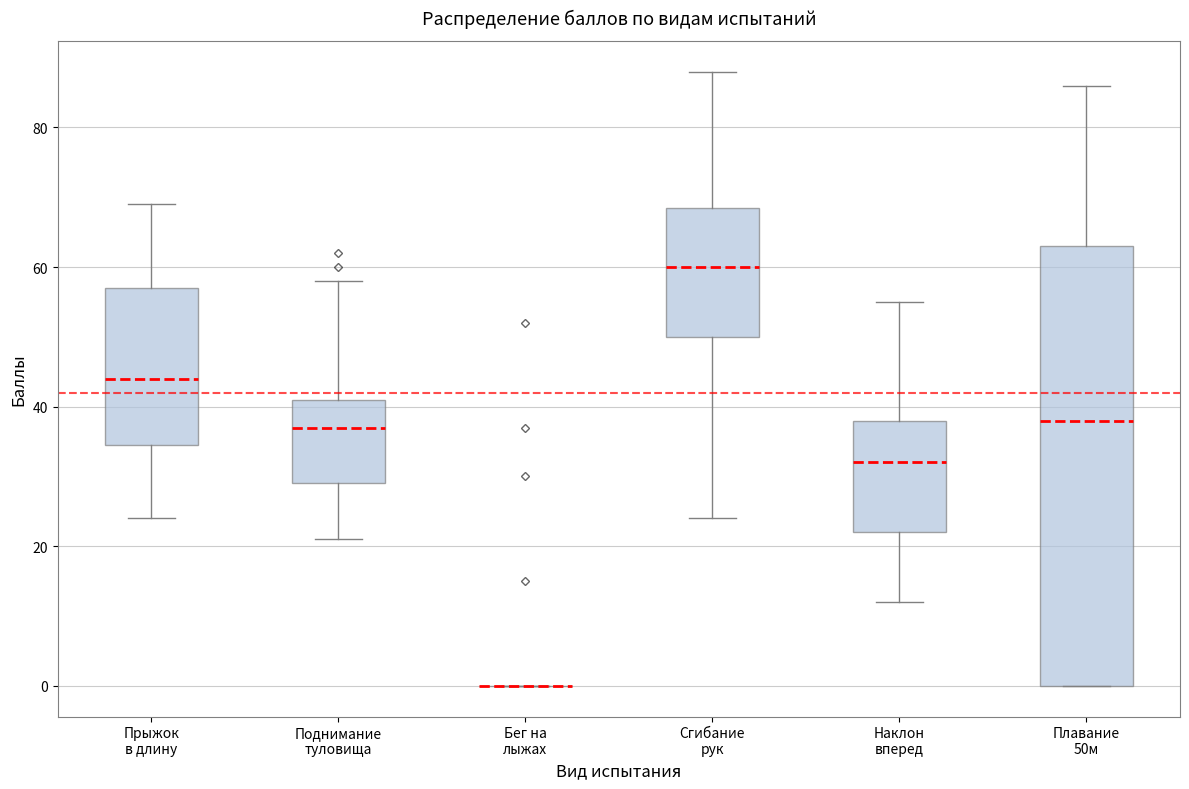

Reading left to right, transcribe this box plot: for each box, give where its median line is, the range the box spans, and where its two whiskers end, as read against the y-axis. The values are not printed on the chart, so give them approximately, as read against the axis.

Прыжок в длину: median 44, box 34 to 58, whiskers 24 to 70
Поднимание туловища: median 38, box 30 to 42, whiskers 22 to 58
Бег на лыжах: box collapsed to a line at 0, whiskers 0 to 0
Сгибание рук: median 60, box 50 to 68, whiskers 24 to 88
Наклон вперед: median 32, box 22 to 38, whiskers 12 to 56
Плавание 50м: median 38, box 0 to 64, whiskers 0 to 86